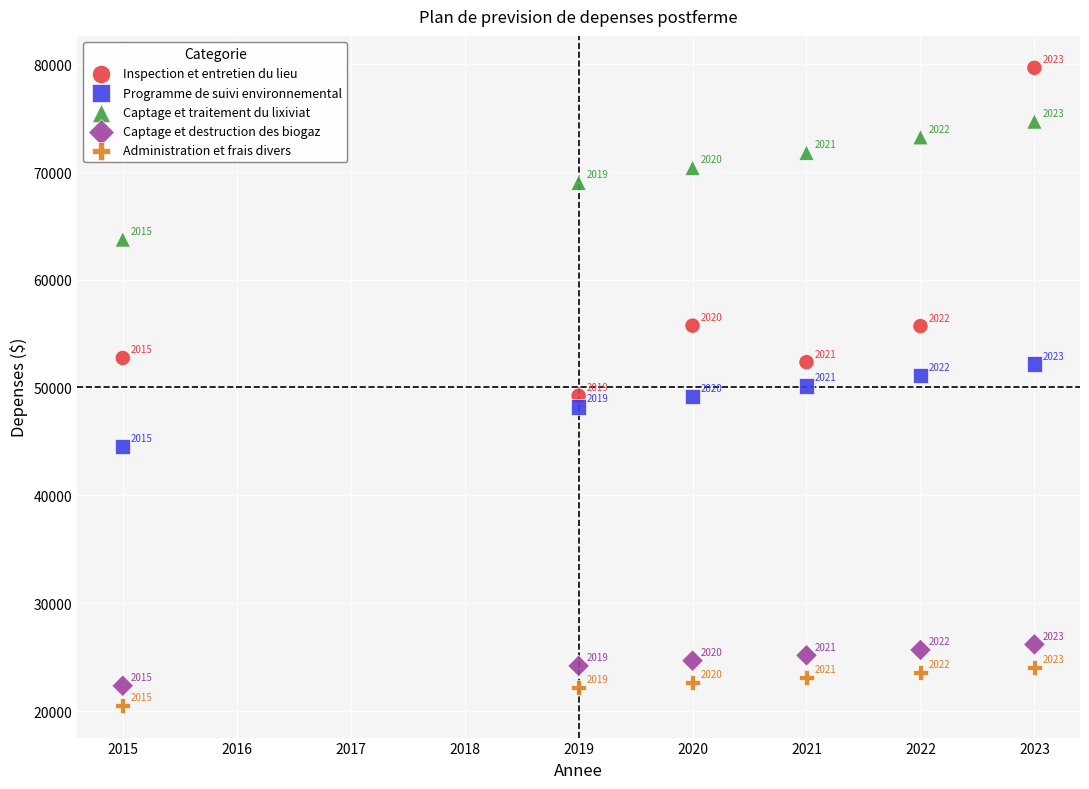

Which series has the widest spread of Y values?

Inspection et entretien du lieu